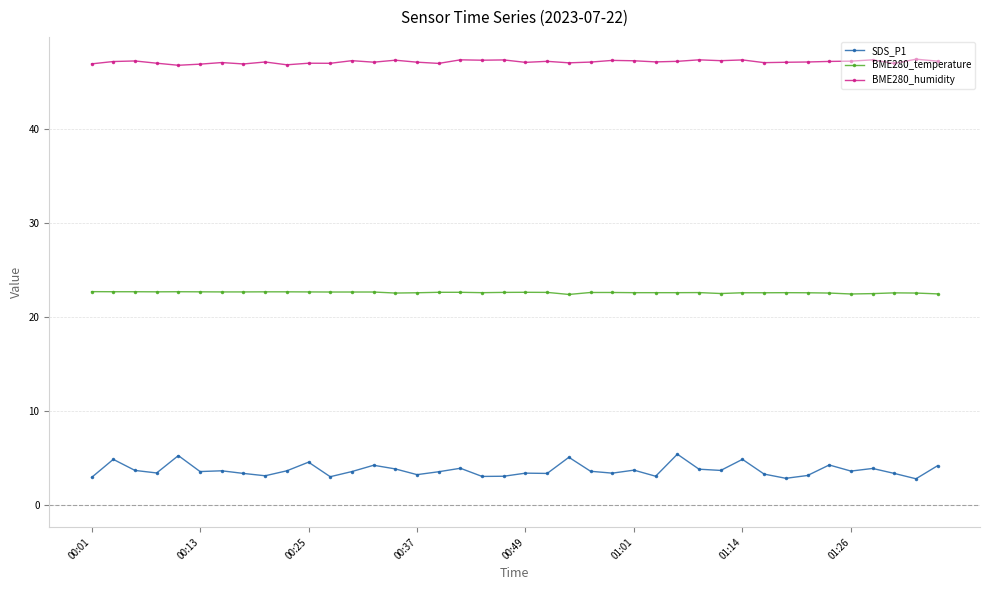

What is the average value of the BME280_temperature series?

22.6